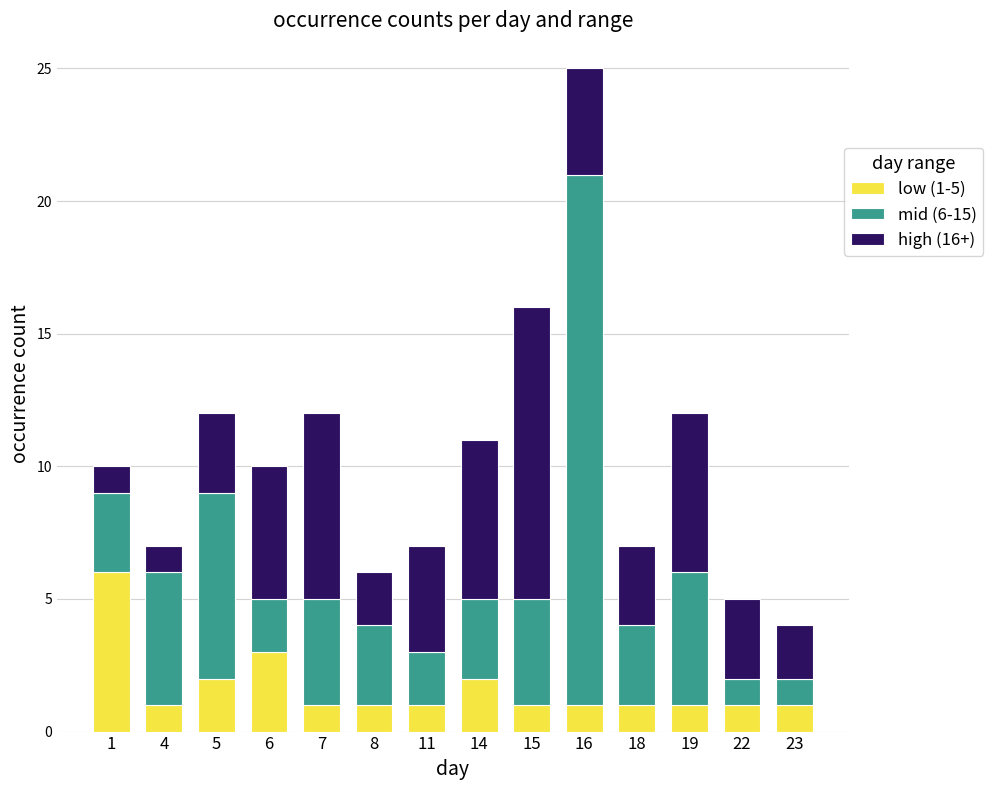

Are the bars grouped side by side (vs. stacked)?

No